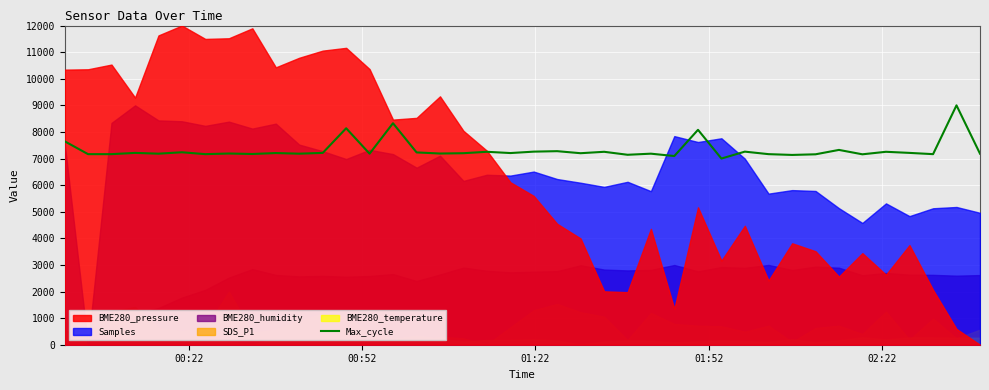

What is the average value?

7324.3